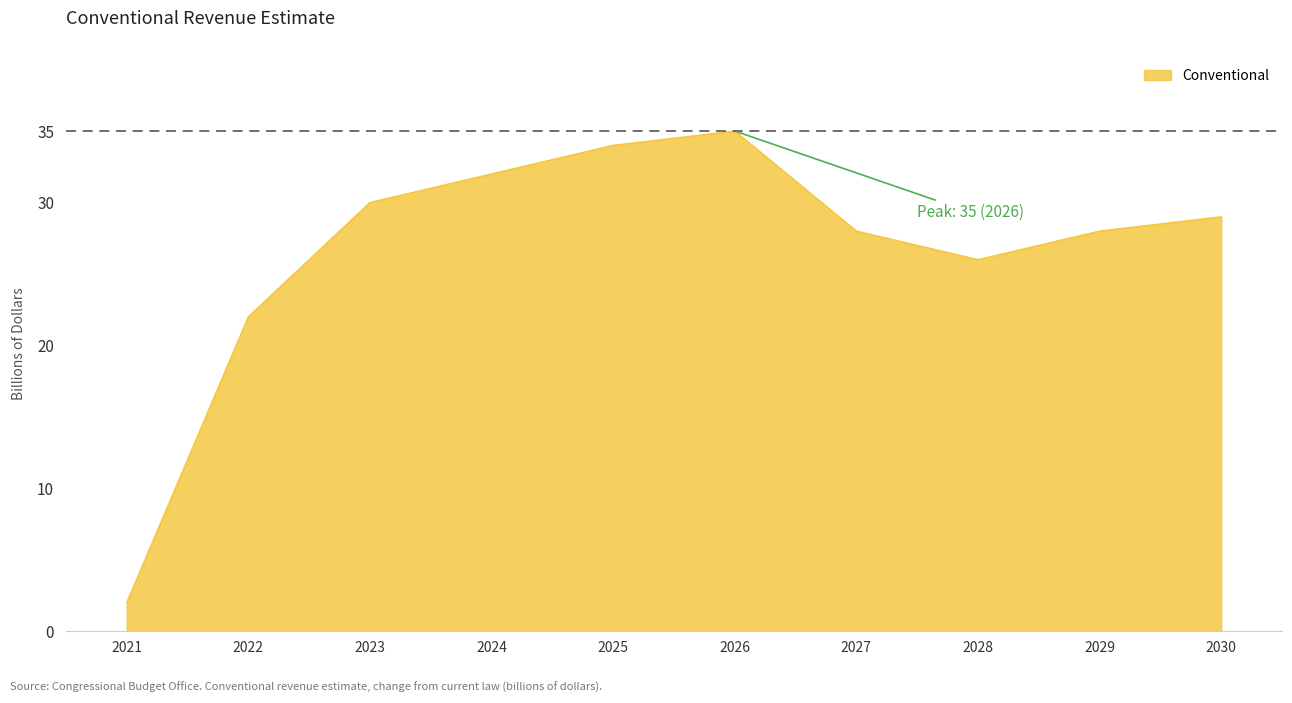

Which label corresponds to the largest value in the chart?

2026